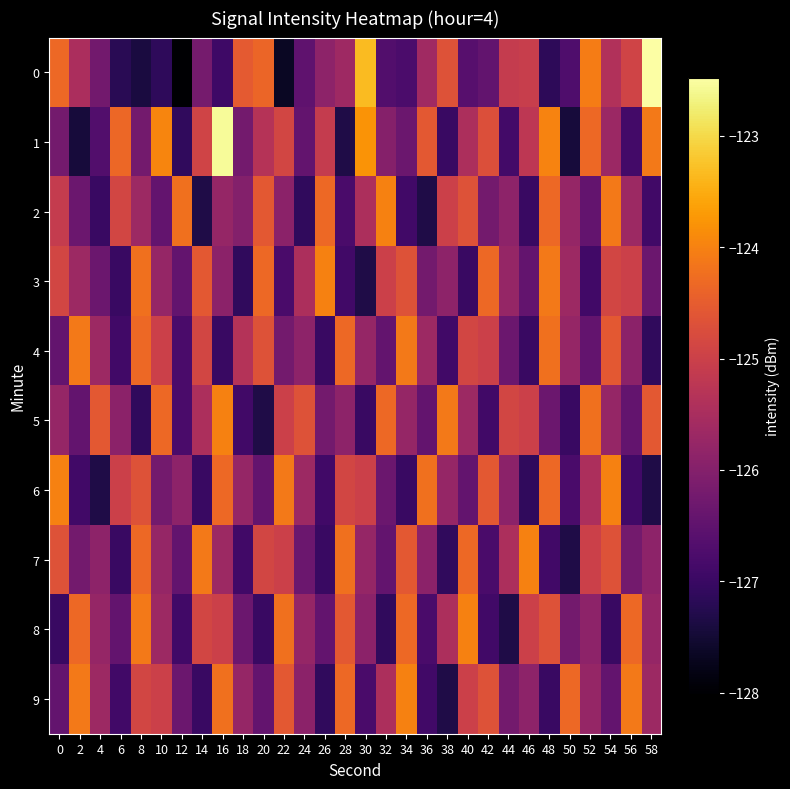

Which series has the largest total across all categories?

1